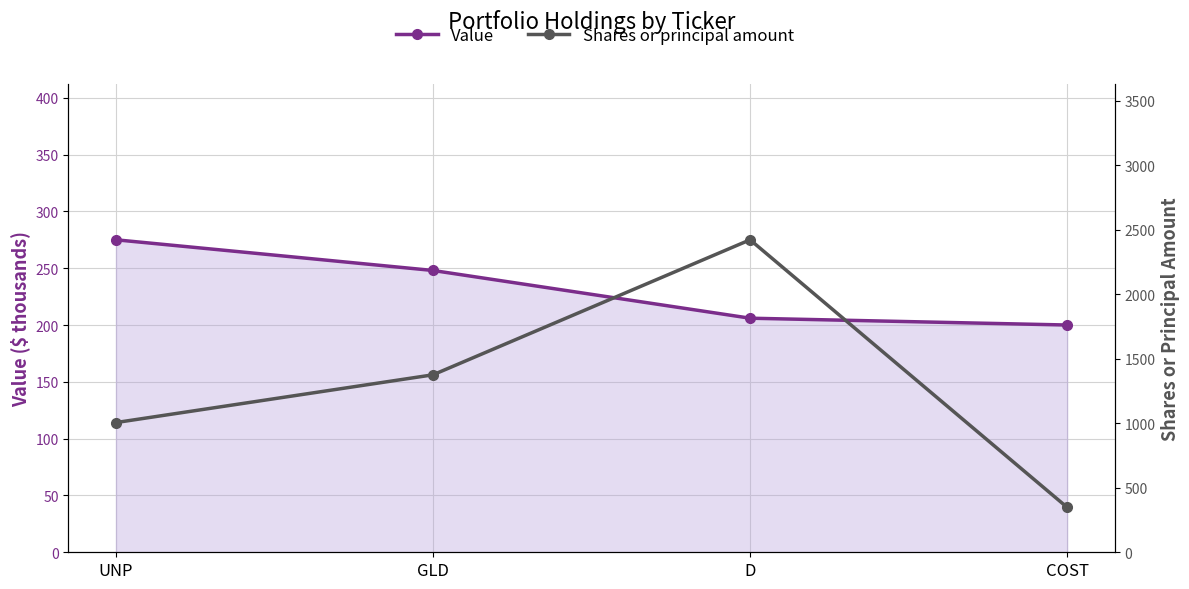

Which series has the widest spread of values?

Shares or principal amount